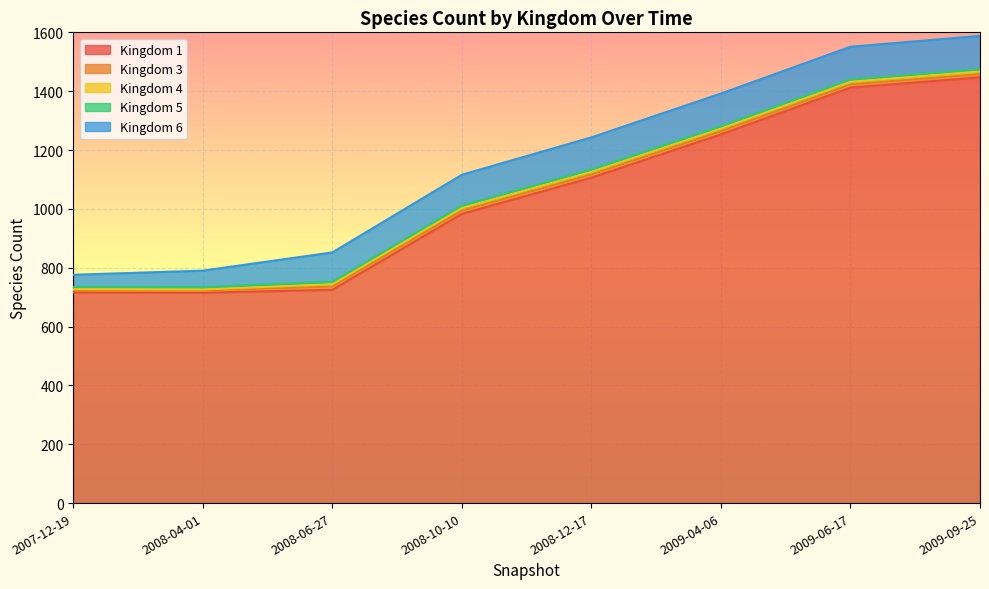

Reading right to left, what are all the values shown in this chart?

1: 2009-09-25=1447	2009-06-17=1412	2009-04-06=1253	2008-12-17=1106	2008-10-10=983	2008-06-27=725	2008-04-01=715	2007-12-19=716
3: 2009-09-25=11	2009-06-17=11	2009-04-06=11	2008-12-17=11	2008-10-10=11	2008-06-27=11	2008-04-01=8	2007-12-19=8
4: 2009-09-25=9	2009-06-17=9	2009-04-06=9	2008-12-17=9	2008-10-10=9	2008-06-27=8	2008-04-01=3	2007-12-19=3
5: 2009-09-25=8	2009-06-17=8	2009-04-06=8	2008-12-17=8	2008-10-10=8	2008-06-27=8	2008-04-01=8	2007-12-19=8
6: 2009-09-25=113	2009-06-17=111	2009-04-06=111	2008-12-17=109	2008-10-10=105	2008-06-27=100	2008-04-01=56	2007-12-19=41